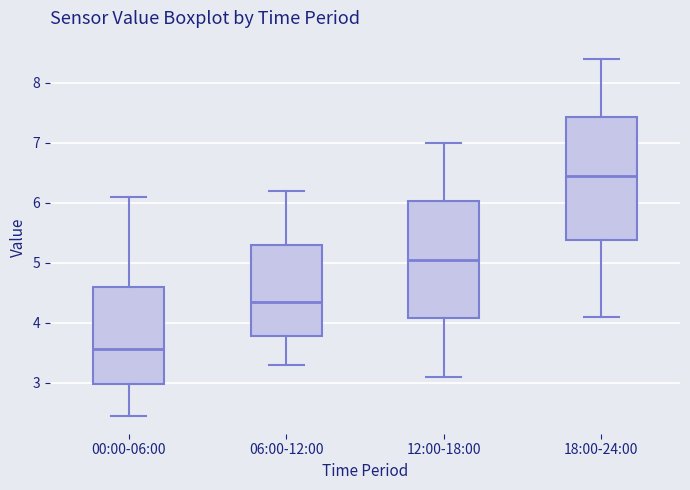

Reading left to right, read every box against the y-axis: the position of its median line, the range the box covers, and the ends of its whiskers. The values are not printed on the chart, so give them approximately, as read against the axis.

00:00-06:00: median 3.6, box 3.0 to 4.6, whiskers 2.5 to 6.1
06:00-12:00: median 4.4, box 3.8 to 5.3, whiskers 3.3 to 6.2
12:00-18:00: median 5.1, box 4.1 to 6.0, whiskers 3.1 to 7.0
18:00-24:00: median 6.5, box 5.4 to 7.4, whiskers 4.1 to 8.4